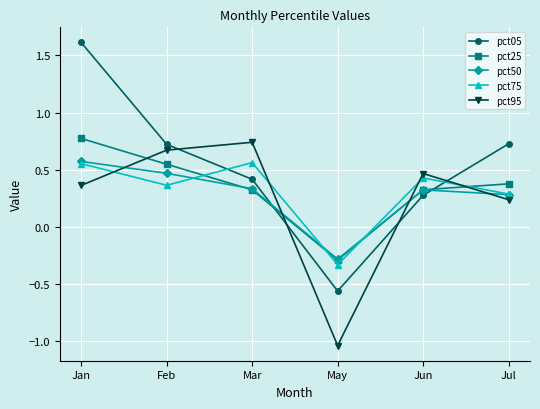

At how many categories does at least one series exceed 0?

5